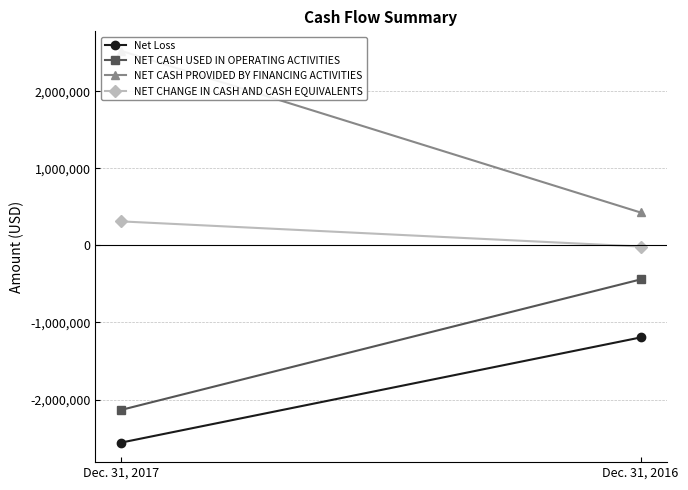

Count the NET CHANGE IN CASH AND CASH EQUIVALENTS values in the range -15047 to 311292.

2